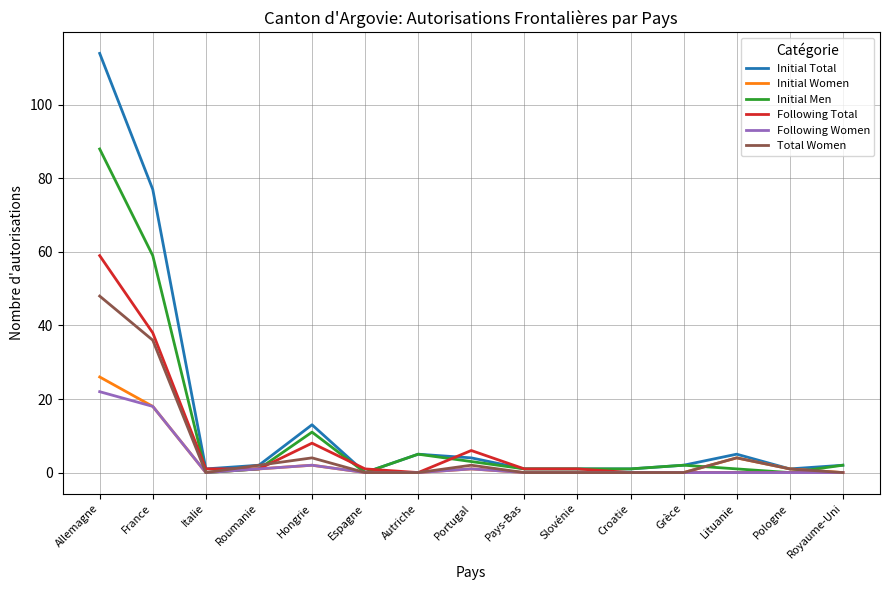

True or false: Total Women has a value of 0 at Espagne.

True